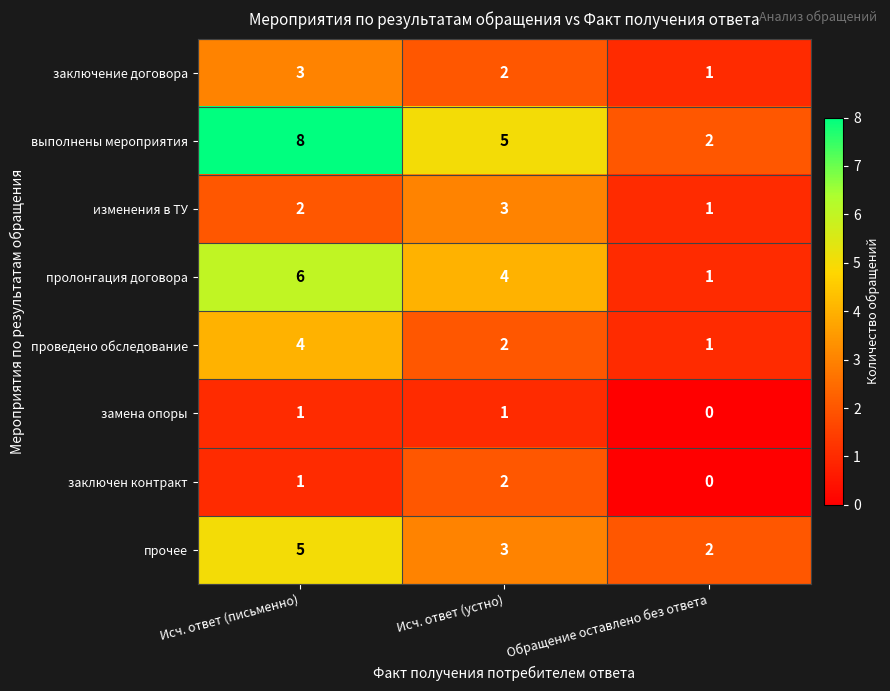

What is the maximum value shown in the chart?

8